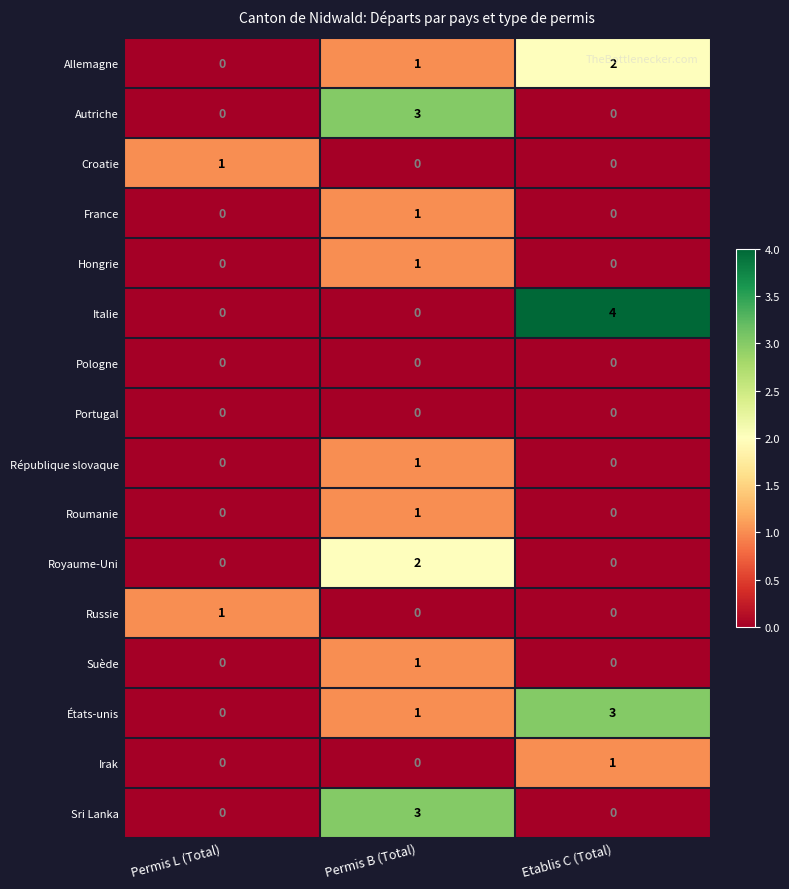

Is it true that Sri Lanka equals -1 at Permis L (Total)?

False